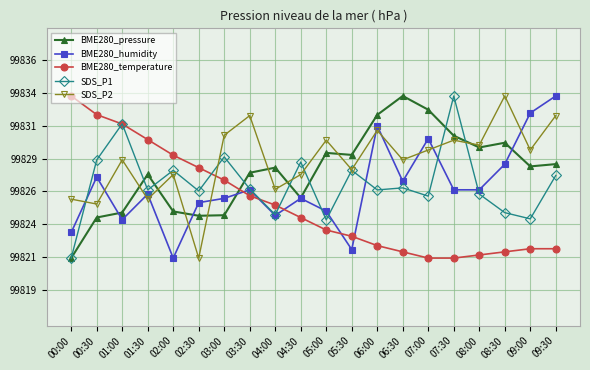

What are all the series names shown in the legend?

BME280_pressure, BME280_humidity, BME280_temperature, SDS_P1, SDS_P2